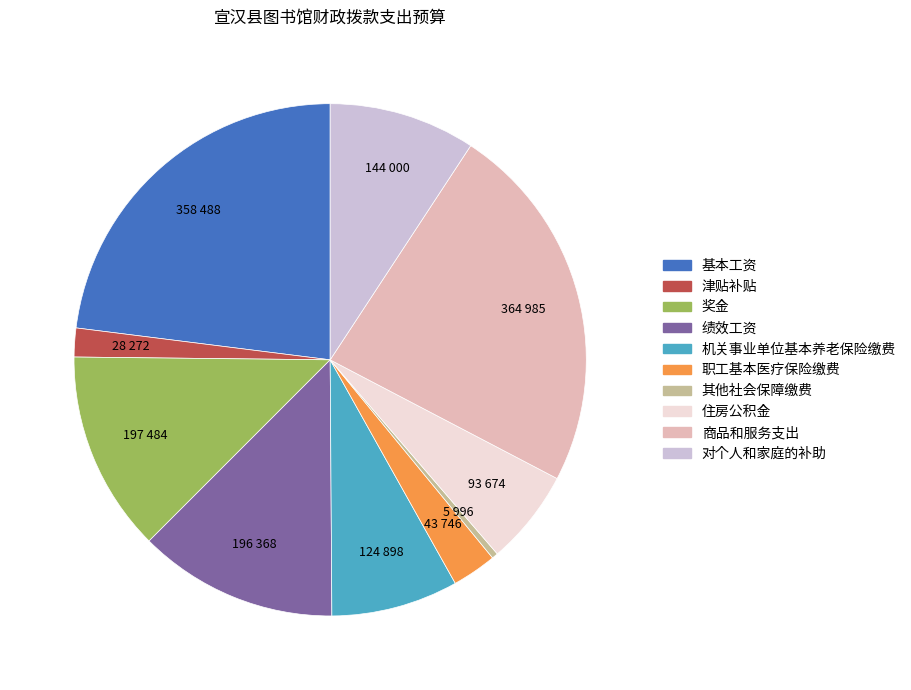

Which has a higher value, 津贴补贴 or 对个人和家庭的补助?

对个人和家庭的补助